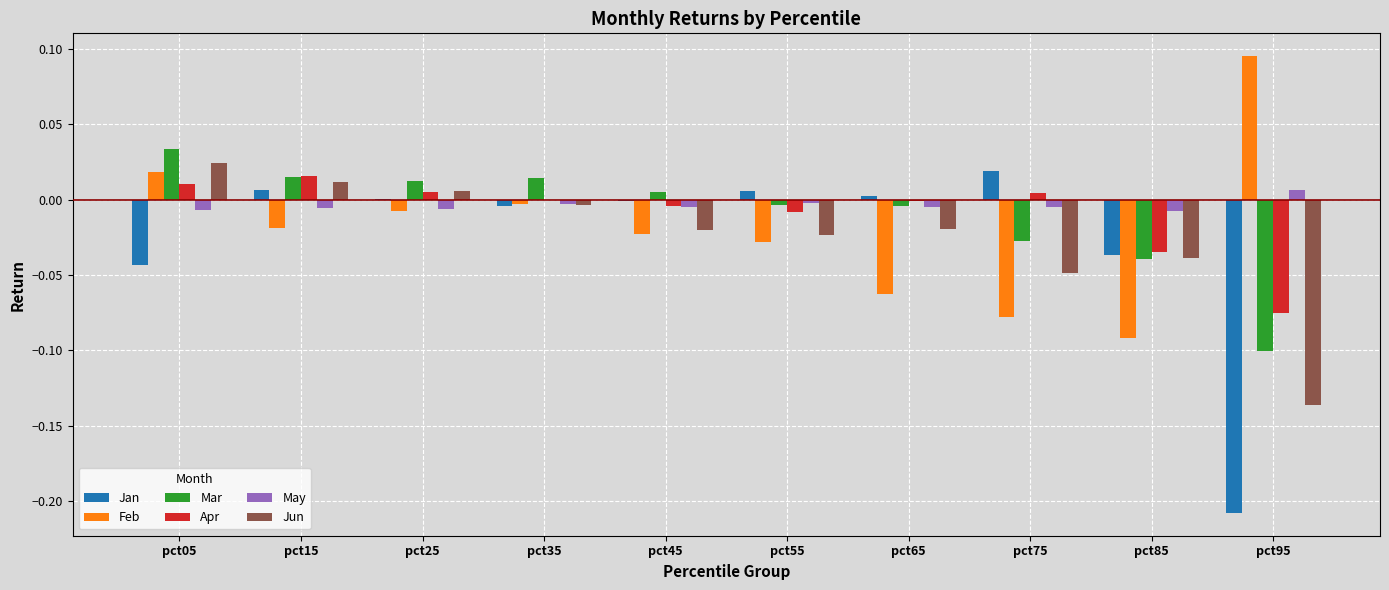

Which series changed the most between pct35 and pct85?

Feb